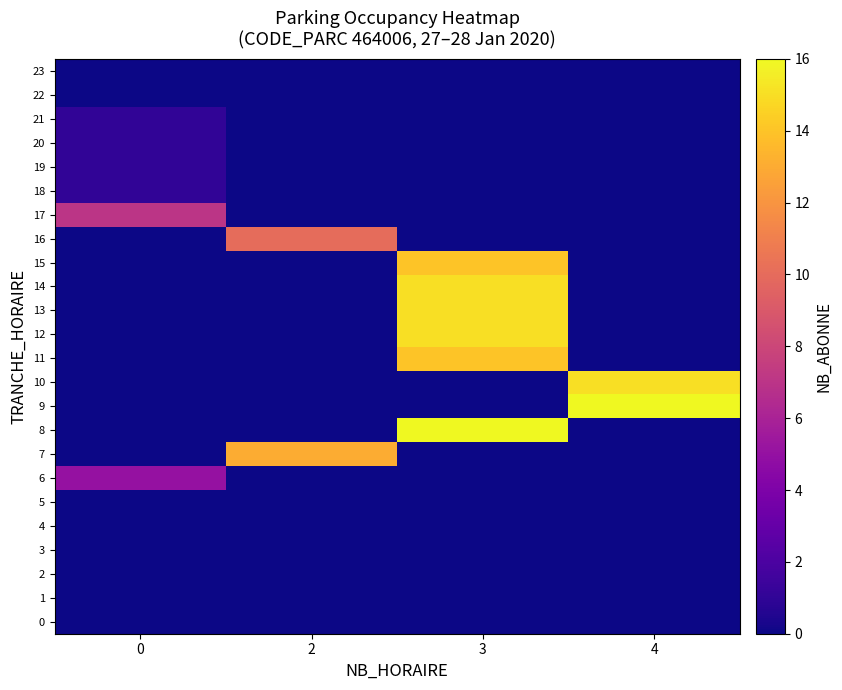

Which label corresponds to the largest value in the chart?

3